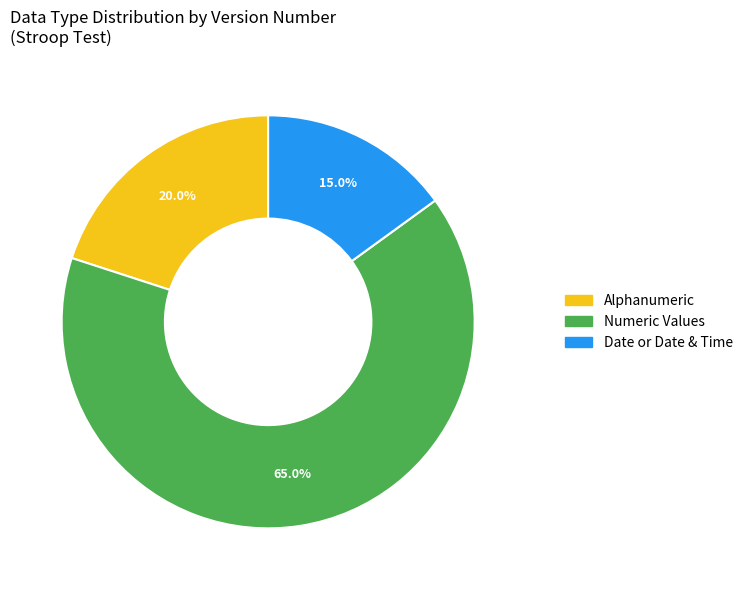

Is there any slice that represents more than half of the pie?

Yes